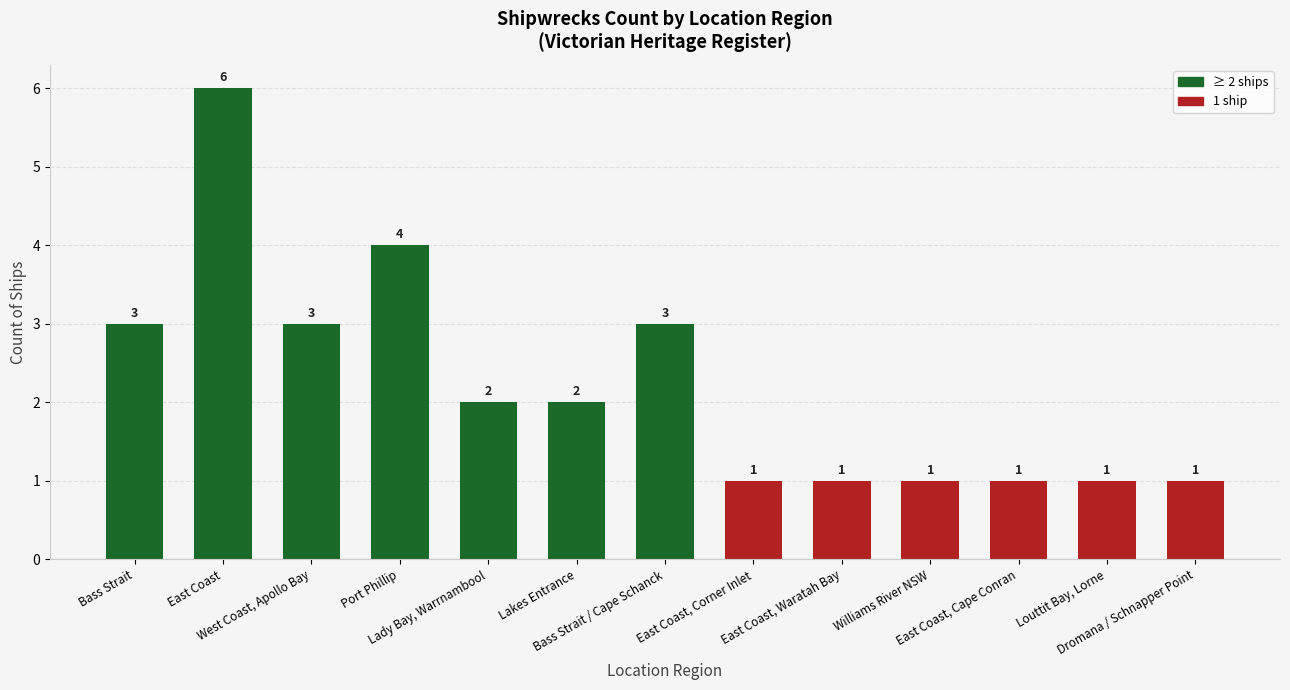

What value does the data have at Williams River NSW?

1